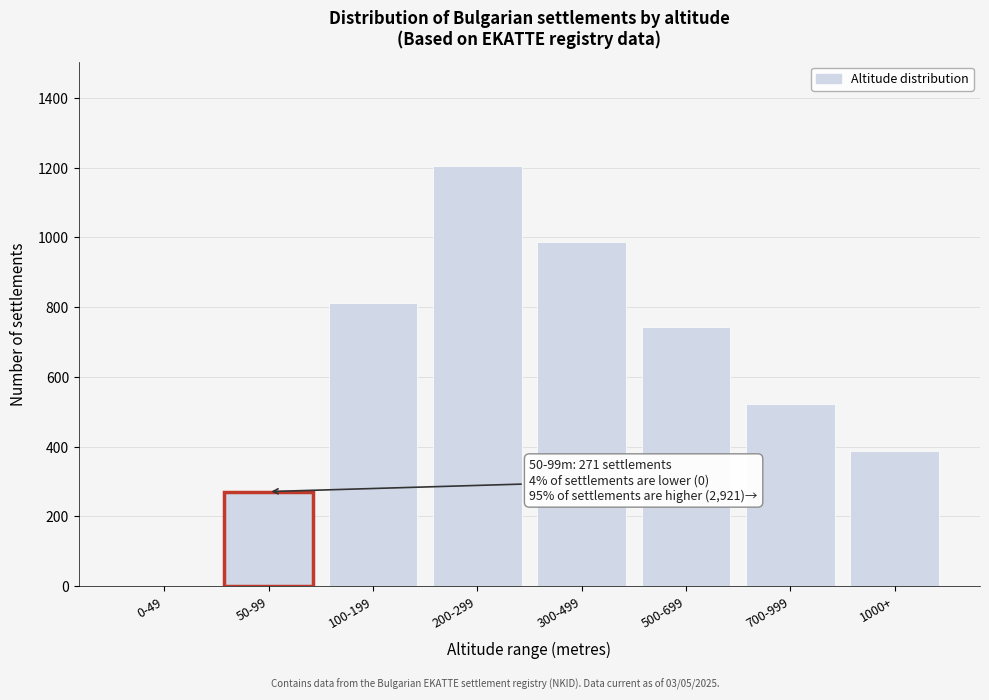

Reading left to right, extract all data points from this chart.

0-49=0	50-99=271	100-199=812	200-299=1203	300-499=987	500-699=743	700-999=521	1000+=388